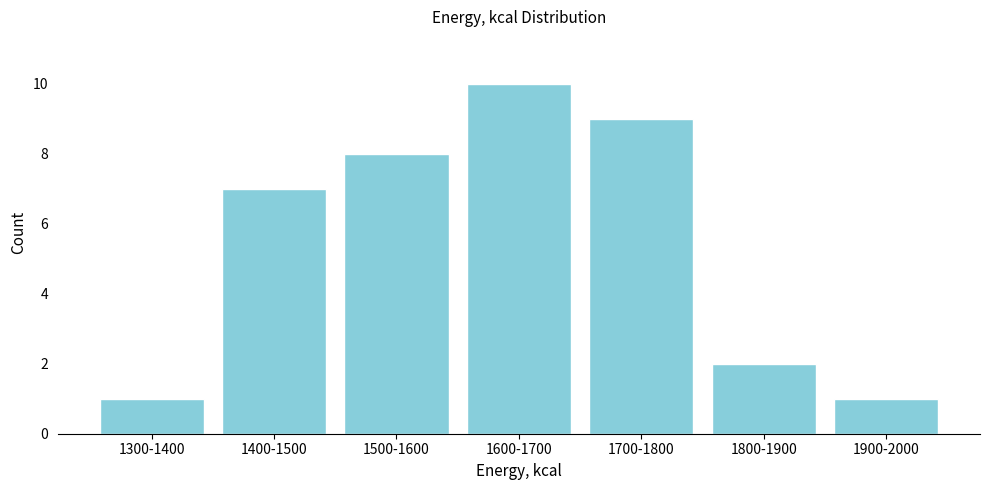

Reading left to right, extract all data points from this chart.

1	7	8	10	9	2	1